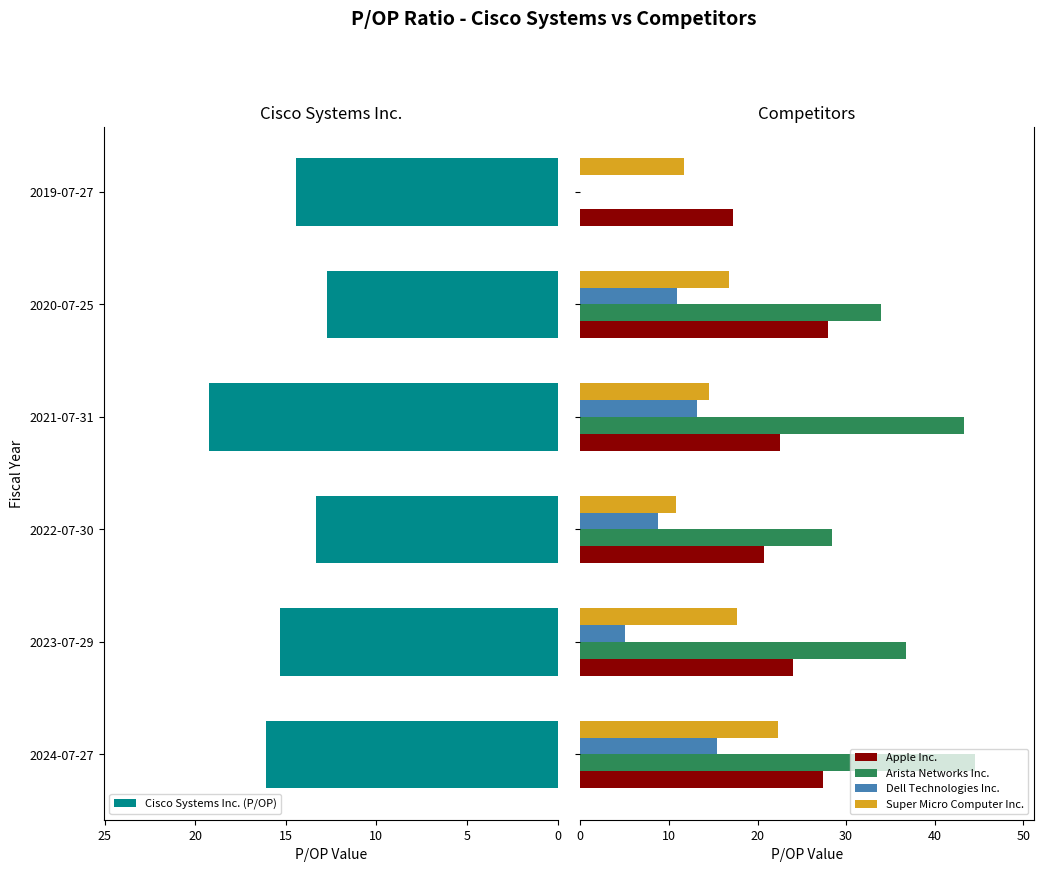

Which series has the largest total across all categories?

Arista Networks Inc.